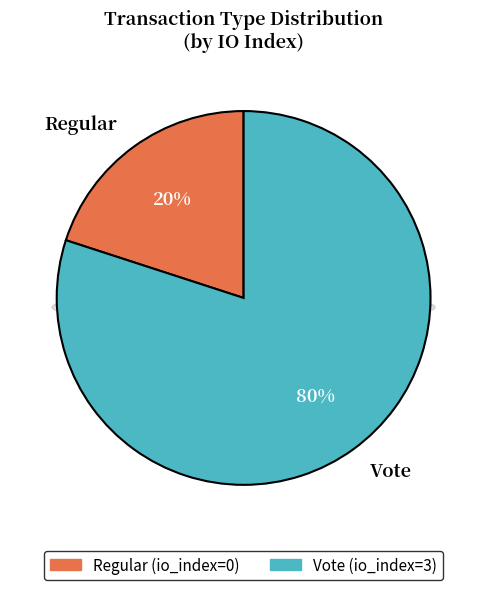

Count the number of slices in the pie.

2